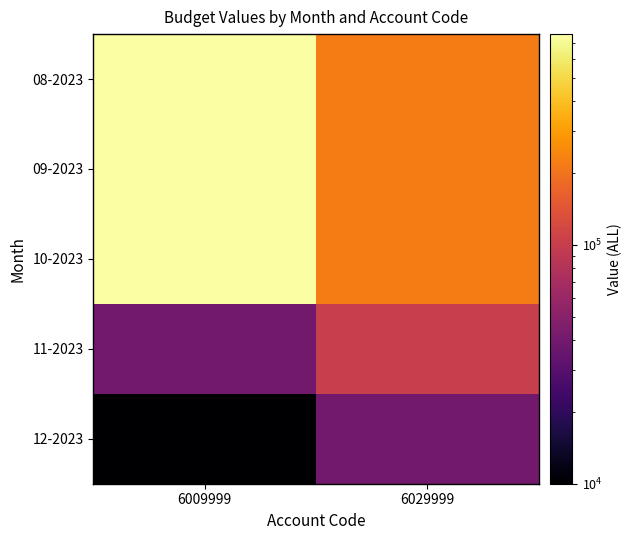

Which series has the largest total across all categories?

08-2023